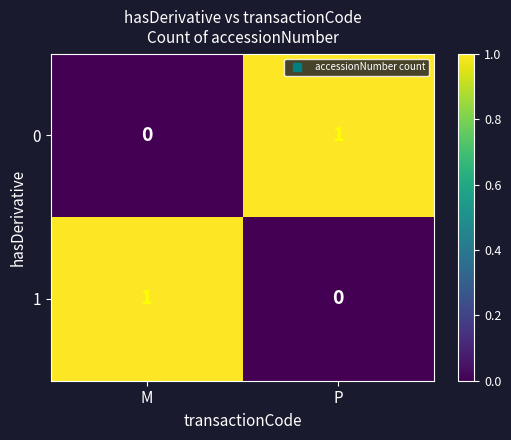

At which label does 0 reach its minimum?

M